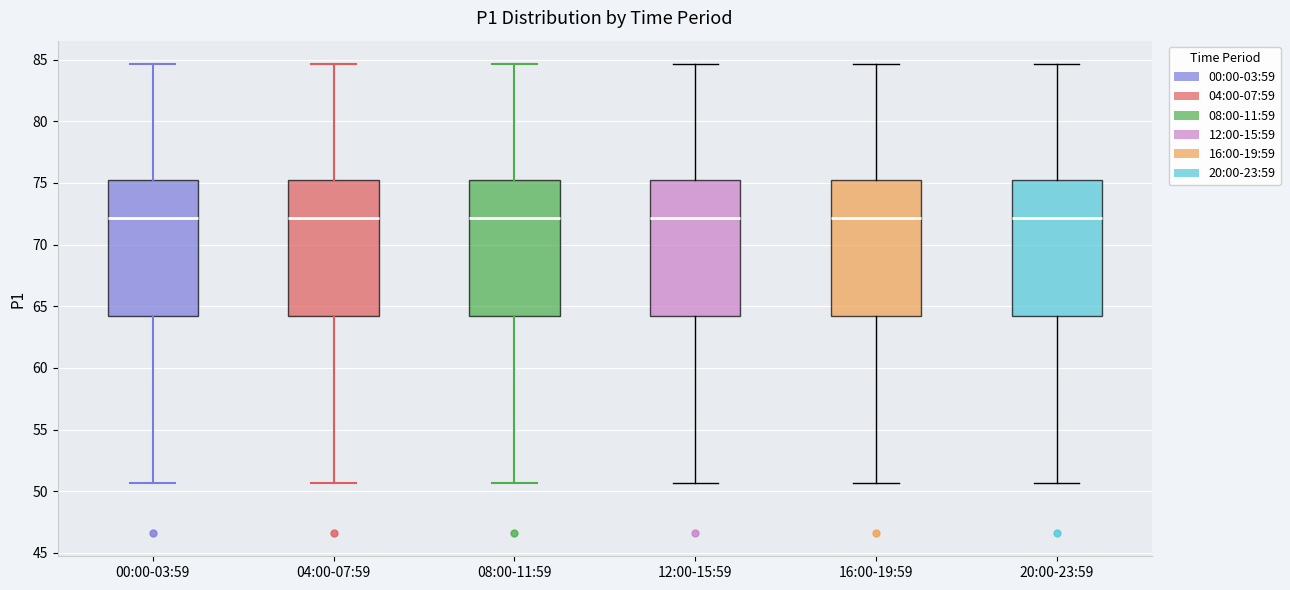

Reading left to right, transcribe this box plot: for each box, give where its median line is, the range the box spans, and where its two whiskers end, as read against the y-axis. The values are not printed on the chart, so give them approximately, as read against the axis.

00:00-03:59: median 72.0, box 64.0 to 75.5, whiskers 50.5 to 84.5
04:00-07:59: median 72.0, box 64.0 to 75.5, whiskers 50.5 to 84.5
08:00-11:59: median 72.0, box 64.0 to 75.5, whiskers 50.5 to 84.5
12:00-15:59: median 72.0, box 64.0 to 75.5, whiskers 50.5 to 84.5
16:00-19:59: median 72.0, box 64.0 to 75.5, whiskers 50.5 to 84.5
20:00-23:59: median 72.0, box 64.0 to 75.5, whiskers 50.5 to 84.5